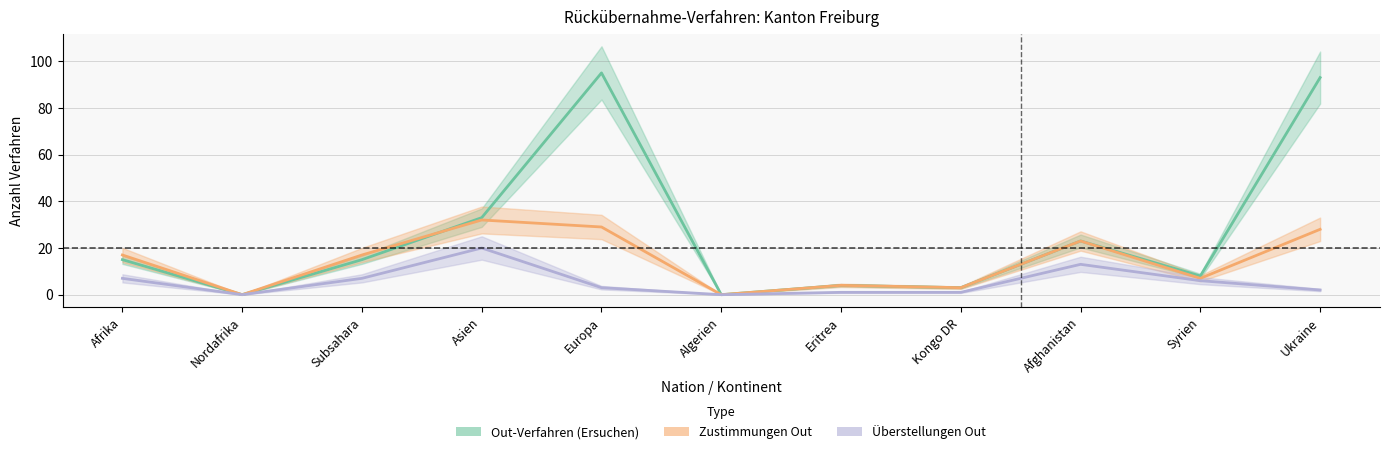

At which category does Total Erledigungen Out reach its first local valley?

Nordafrika